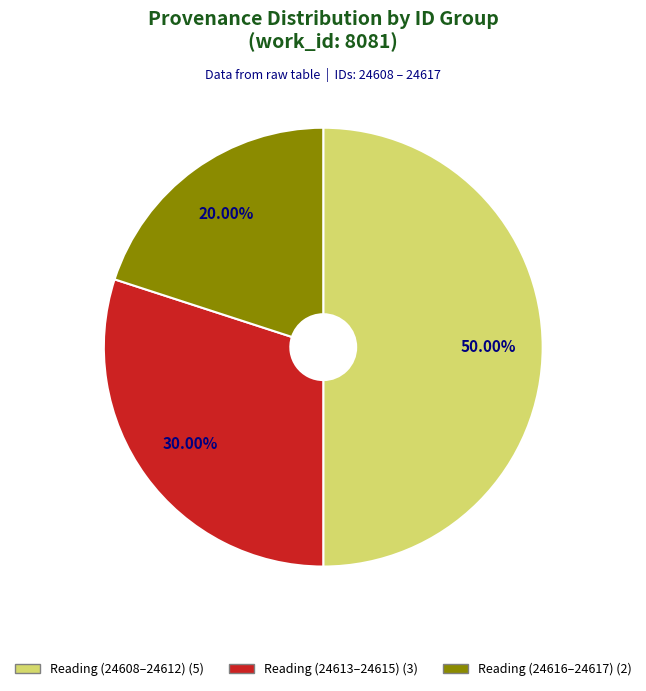

To the nearest percent, what is the average slice percentage?

33%